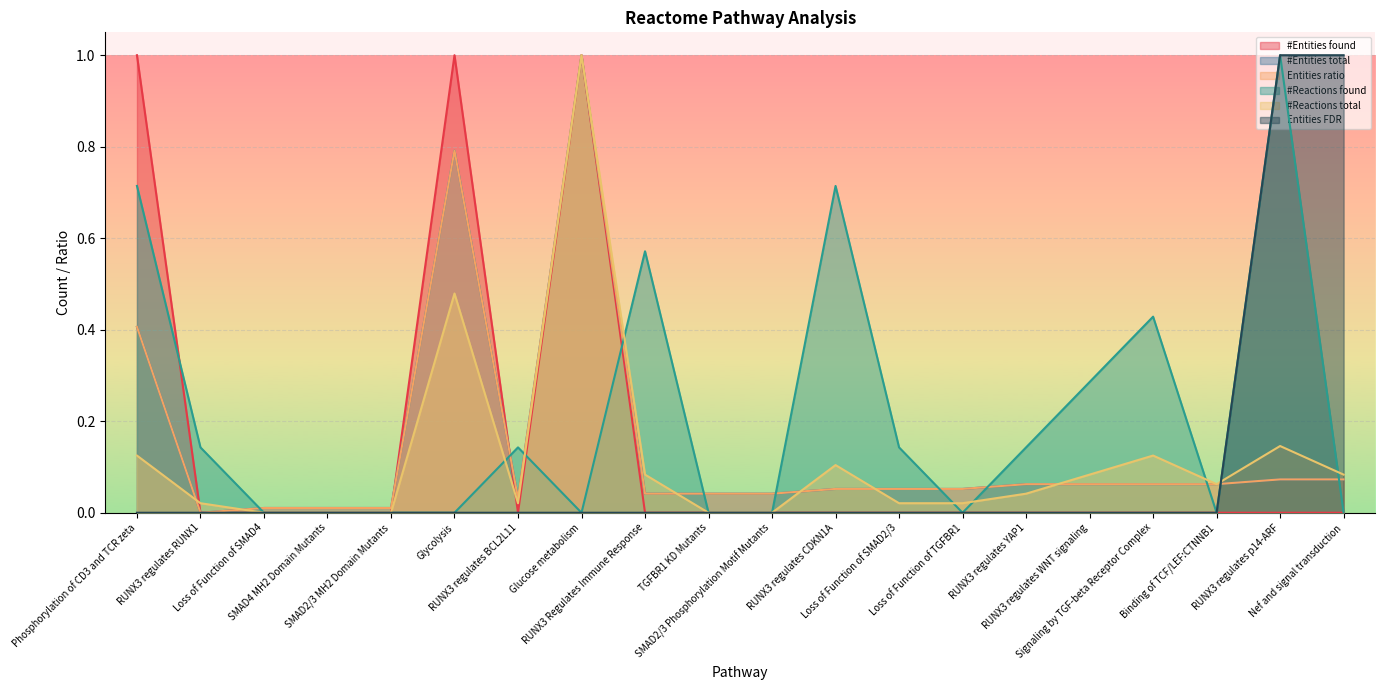

Rank the categories by #Reactions found value from lowest to highest.

Loss of Function of SMAD4, SMAD4 MH2 Domain Mutants, SMAD2/3 MH2 Domain Mutants, Glycolysis, Glucose metabolism, TGFBR1 KD Mutants, SMAD2/3 Phosphorylation Motif Mutants, Loss of Function of TGFBR1, Binding of TCF/LEF:CTNNB1, Nef and signal transduction, RUNX3 regulates RUNX1, RUNX3 regulates BCL2L11, Loss of Function of SMAD2/3, RUNX3 regulates YAP1, RUNX3 regulates WNT signaling, Signaling by TGF-beta Receptor Complex, RUNX3 Regulates Immune Response, Phosphorylation of CD3 and TCR zeta, RUNX3 regulates CDKN1A, RUNX3 regulates p14-ARF